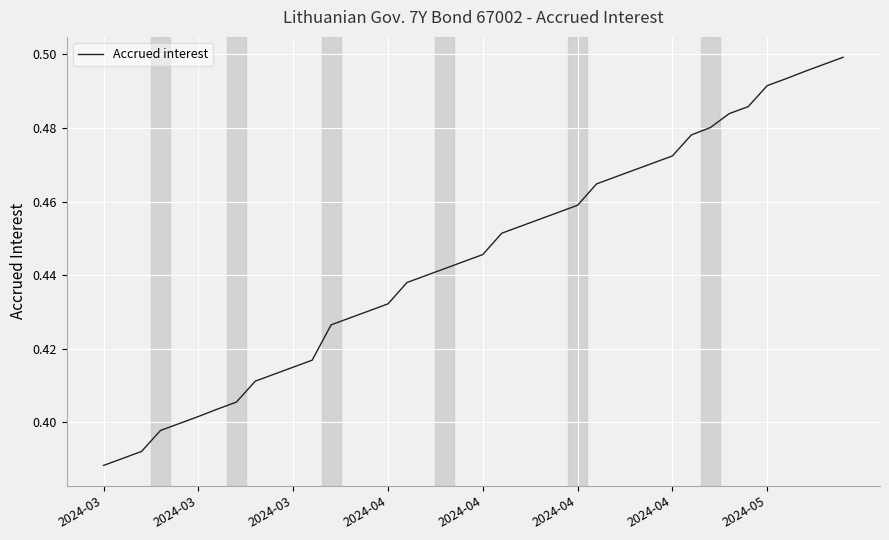

Is this an area chart (filled region under the line)?

No